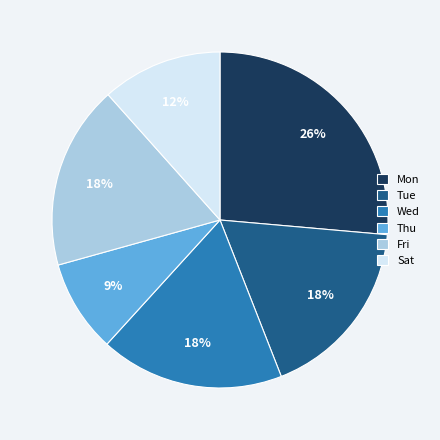

Which slice is the smallest?

Thu